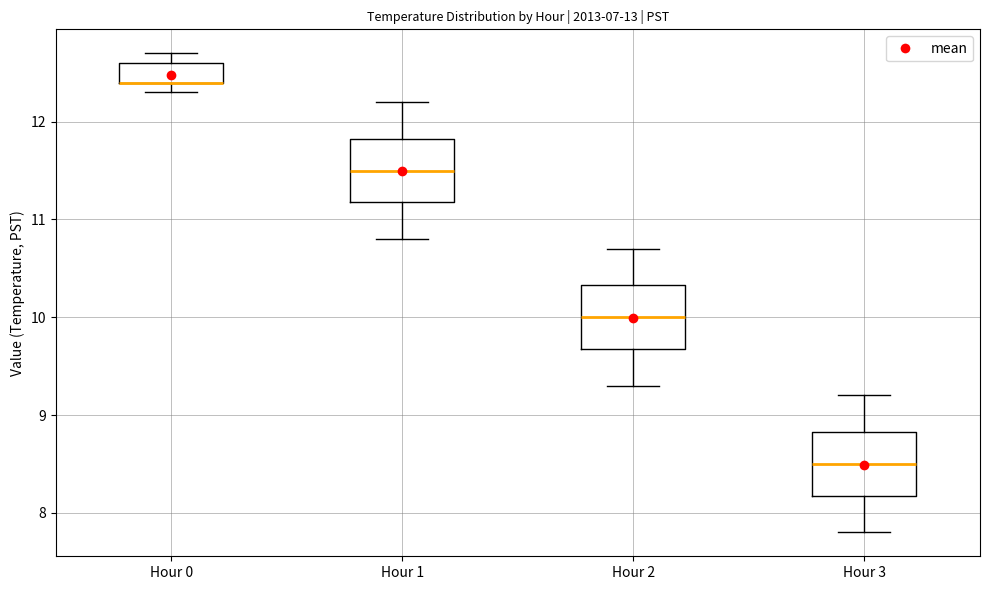

Where is the upper edge of the box for Hour 2 on the y-axis? The values are not printed on the chart, so give them approximately, as read against the axis.

10.3